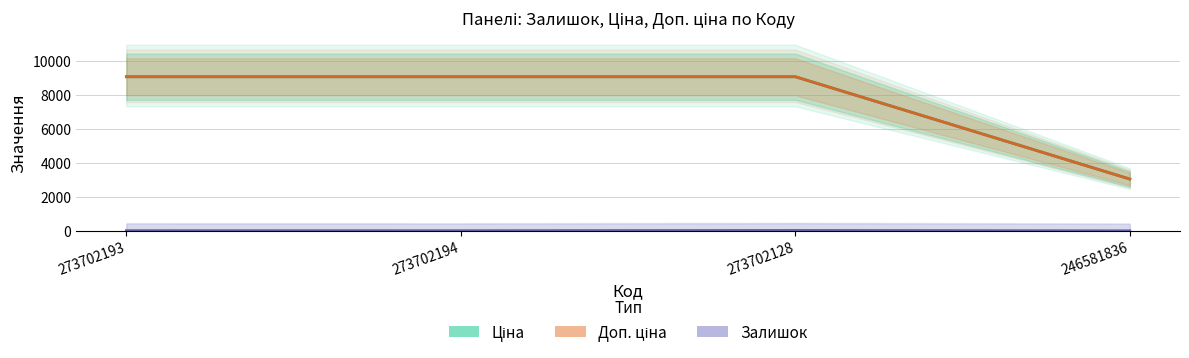

What is the sum of all Залишок values?

82.0